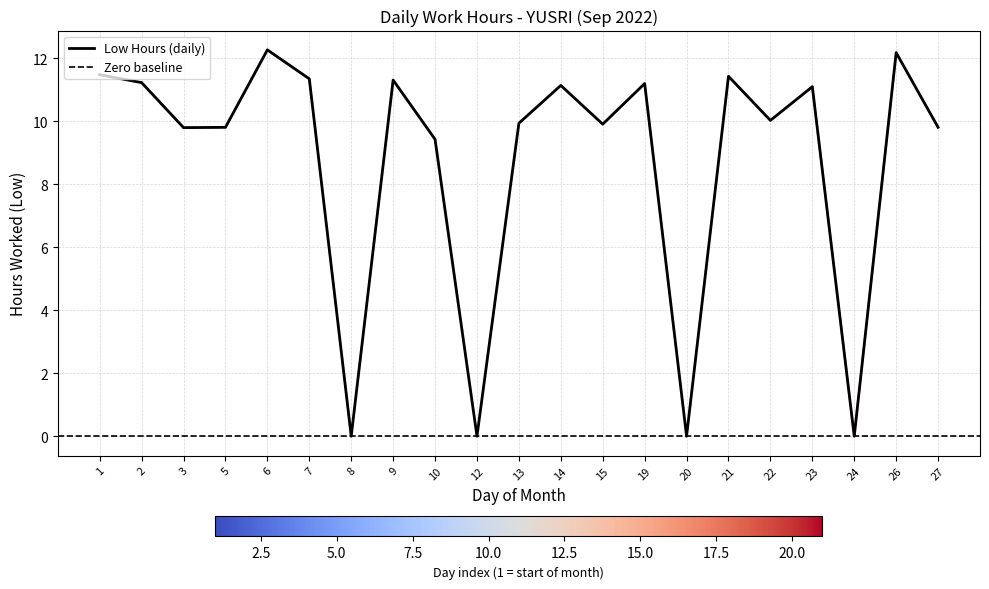

The value at 15 is 17.5. True or false?

False